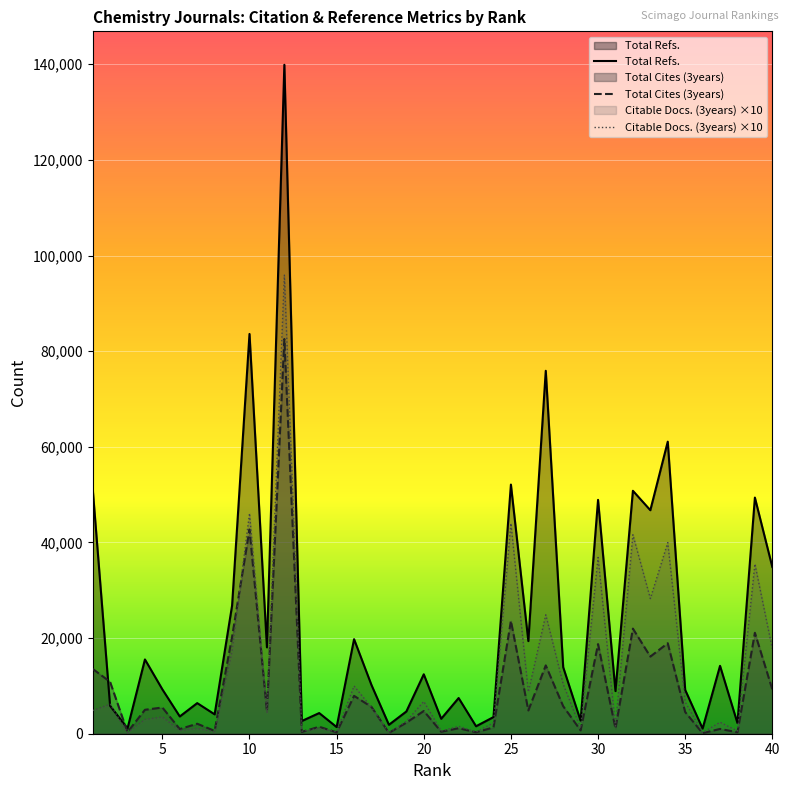

Which series has the largest range (max minus min)?

Total Refs.